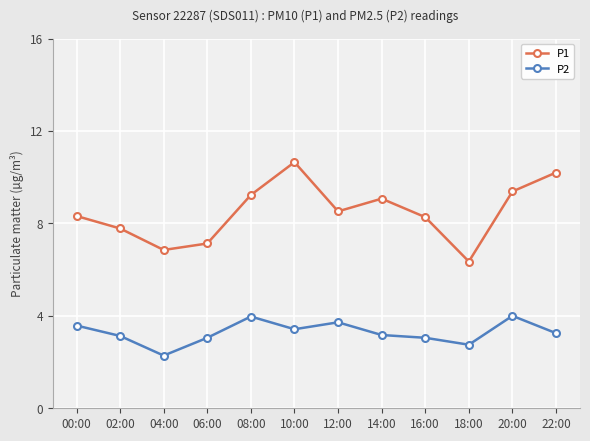

What is the sum of all P1 values?

101.8